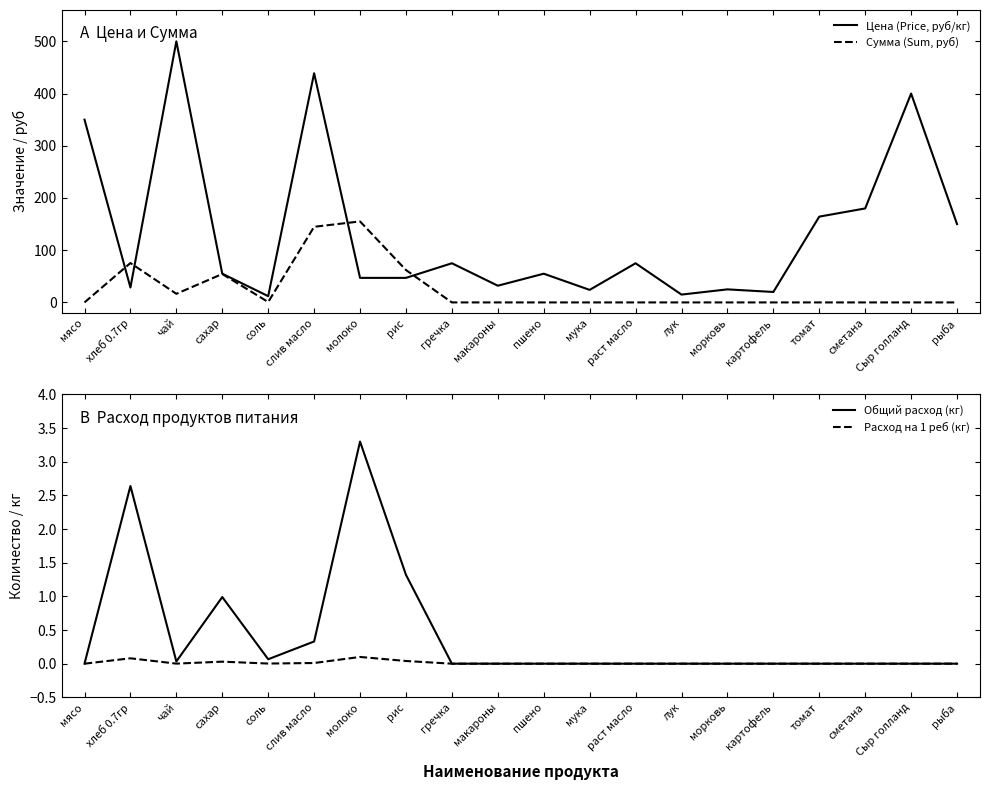

What position from the right is сметана?

3